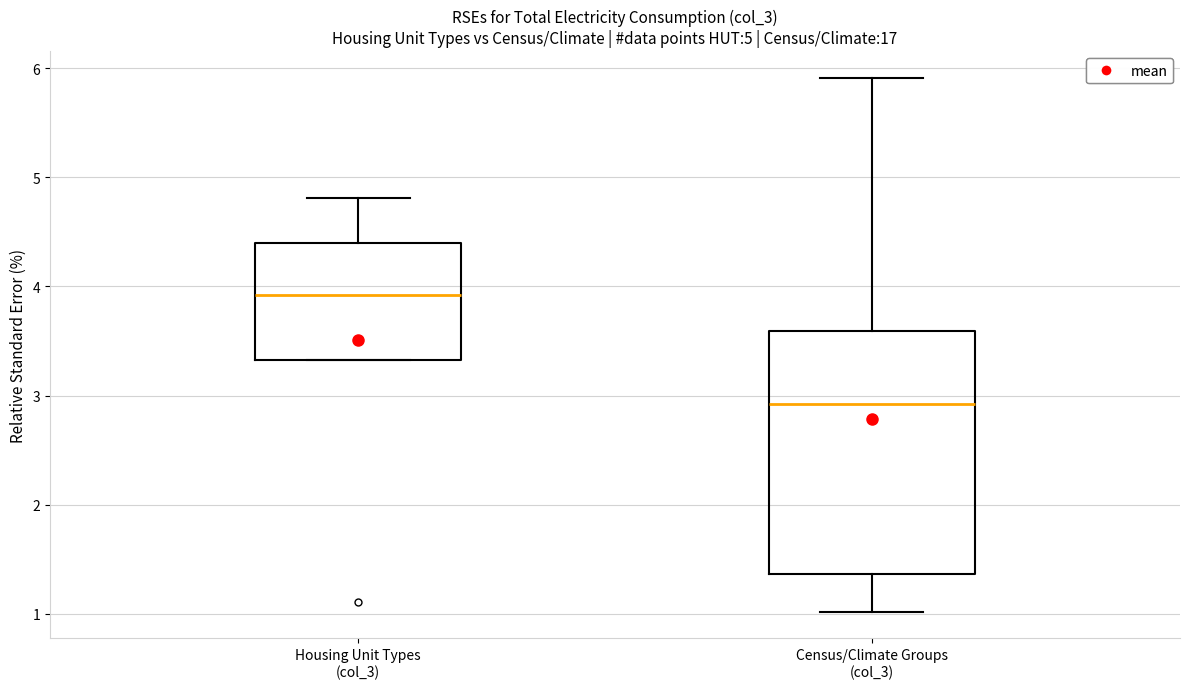

Comparing the boxes themselves (not the whiskers), which one is the tallest?

Census/Climate Groups (col_3)